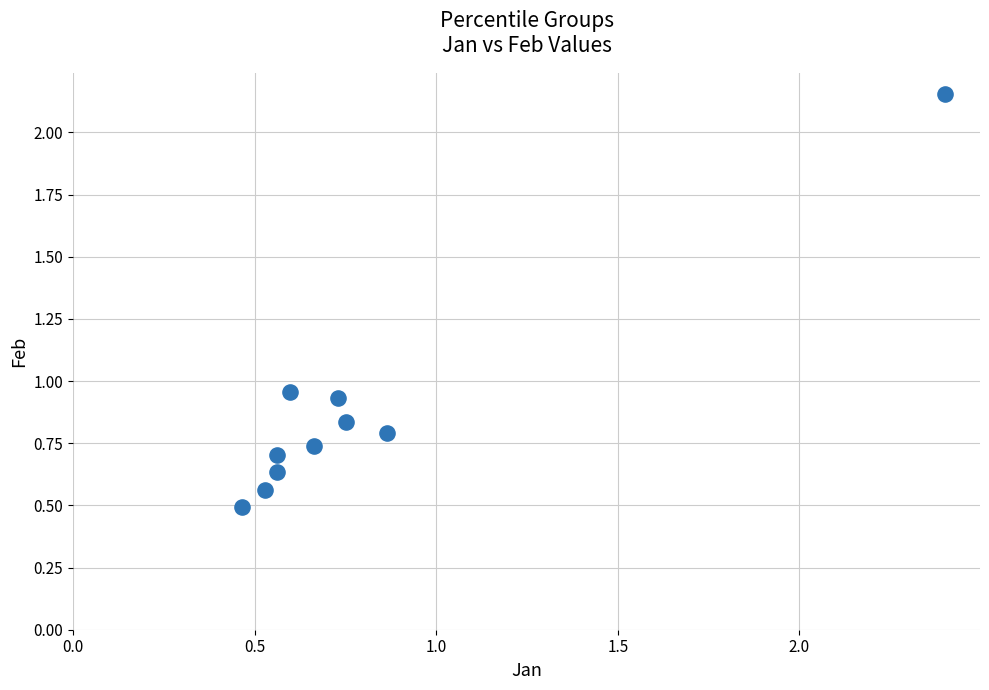

What is the range of Y values (max minus min)?

1.7